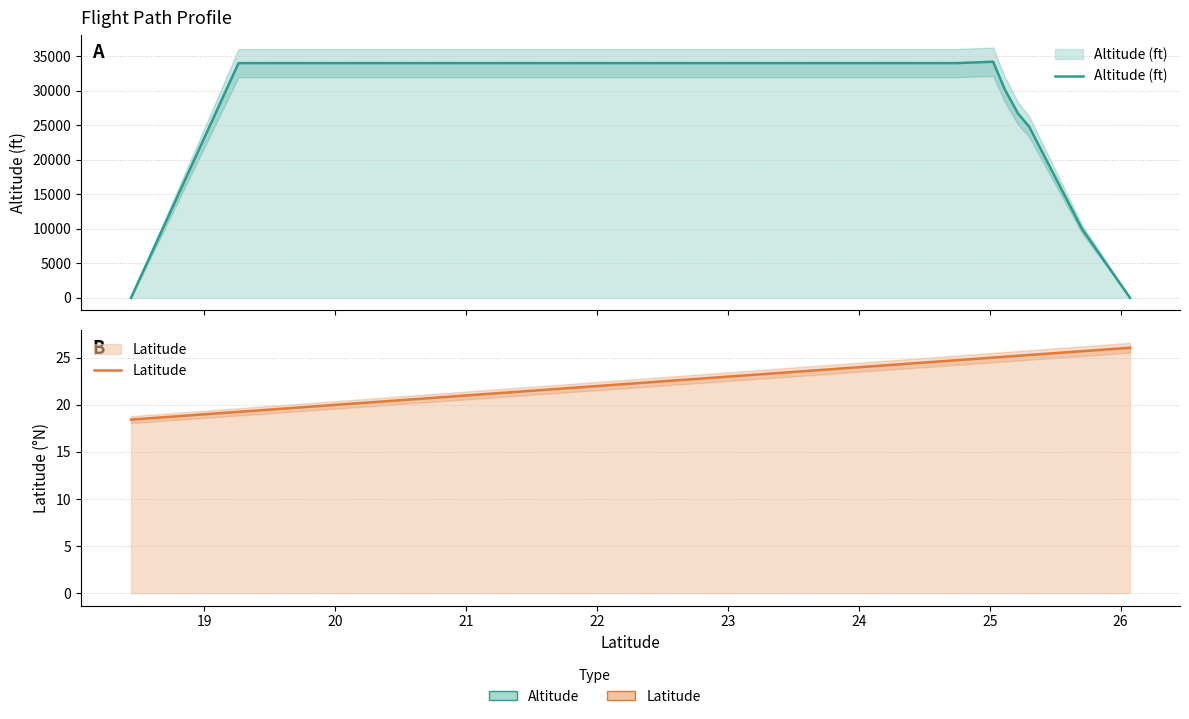

Does the chart display data point markers on the line(s)?

No